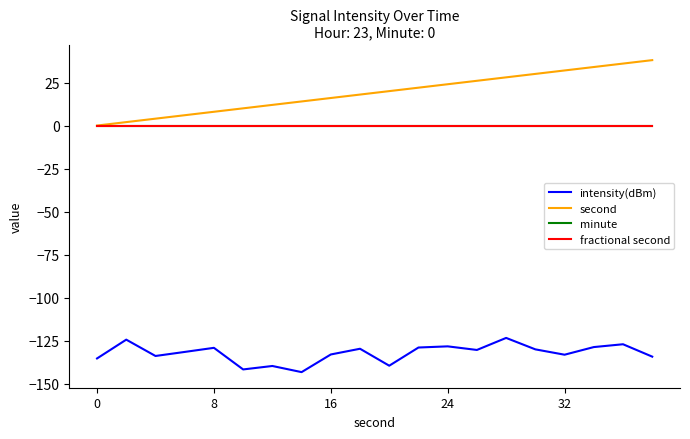

Does the chart have visible grid lines?

No